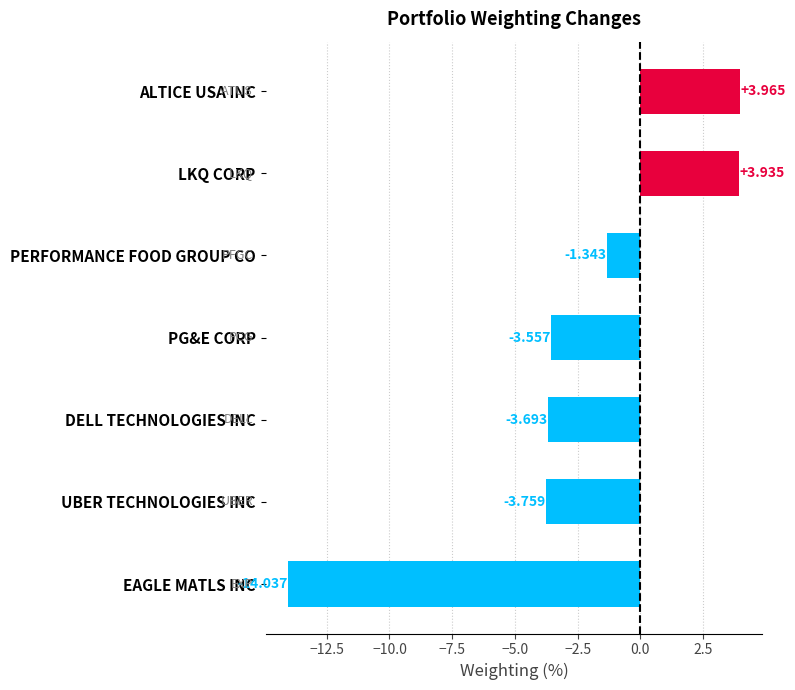

Between PG&E CORP and LKQ CORP, which is larger?

LKQ CORP